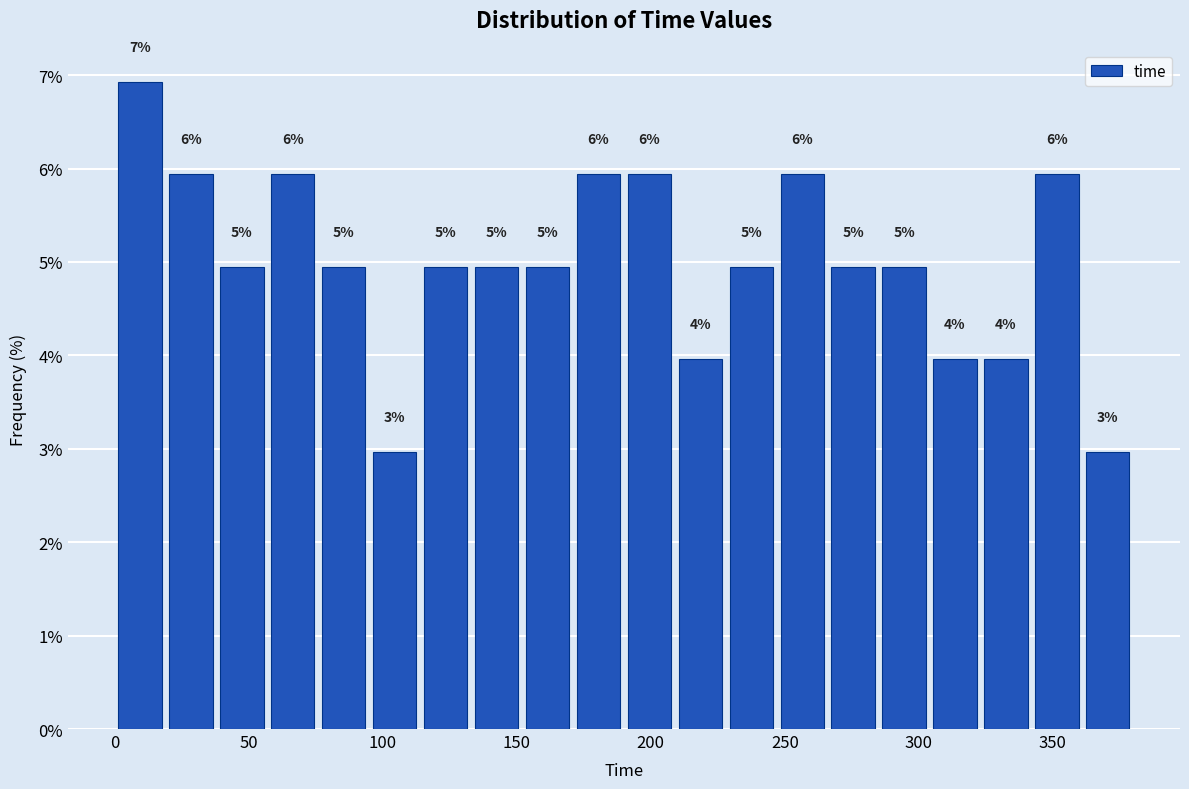

Around what value on the x-axis is the tallest bar? Give the approximate position of its centre, as read against the axis.

10